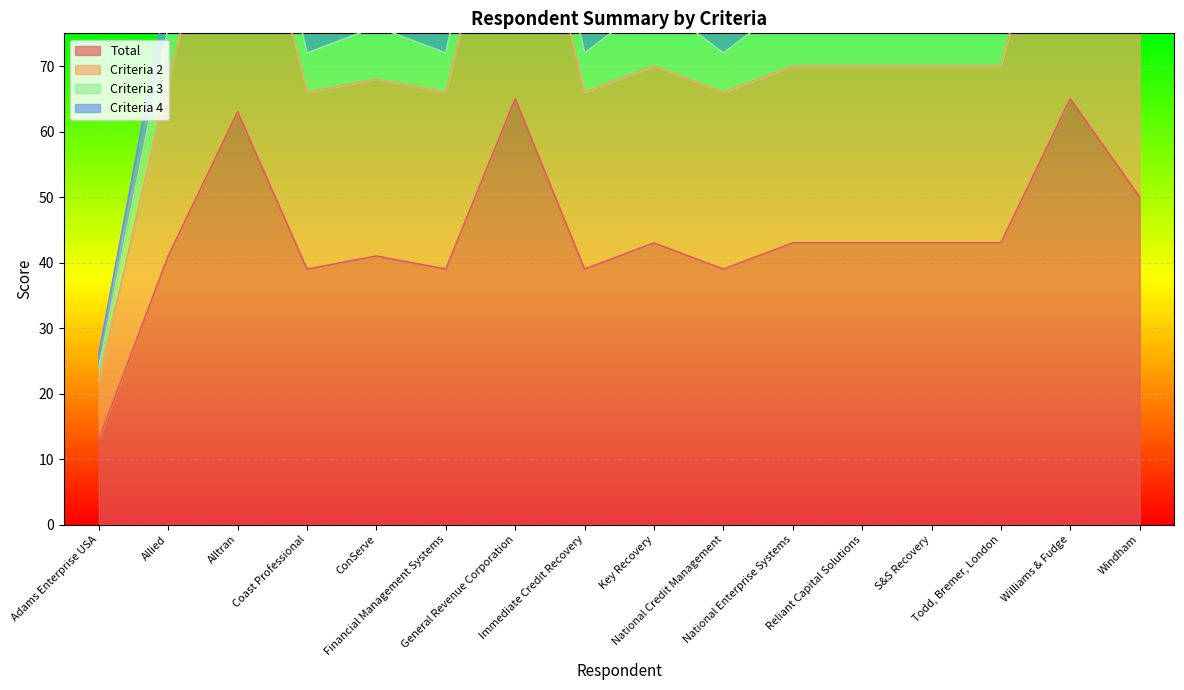

What is the label of the 3rd point from the right?

Todd, Bremer, London